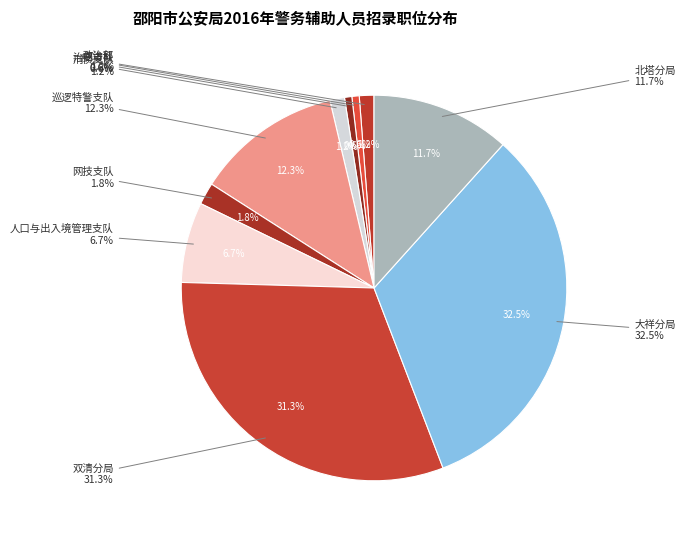

Does 巡逻特警支队 account for over 50% of the chart?

No